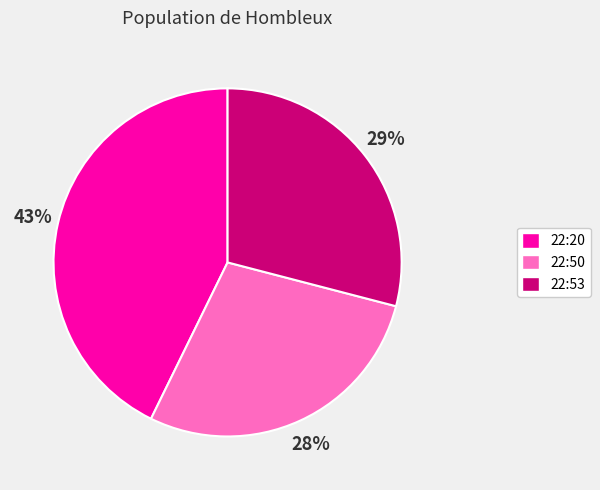

What percentage is the 22:50 slice, to the nearest percent?

28%